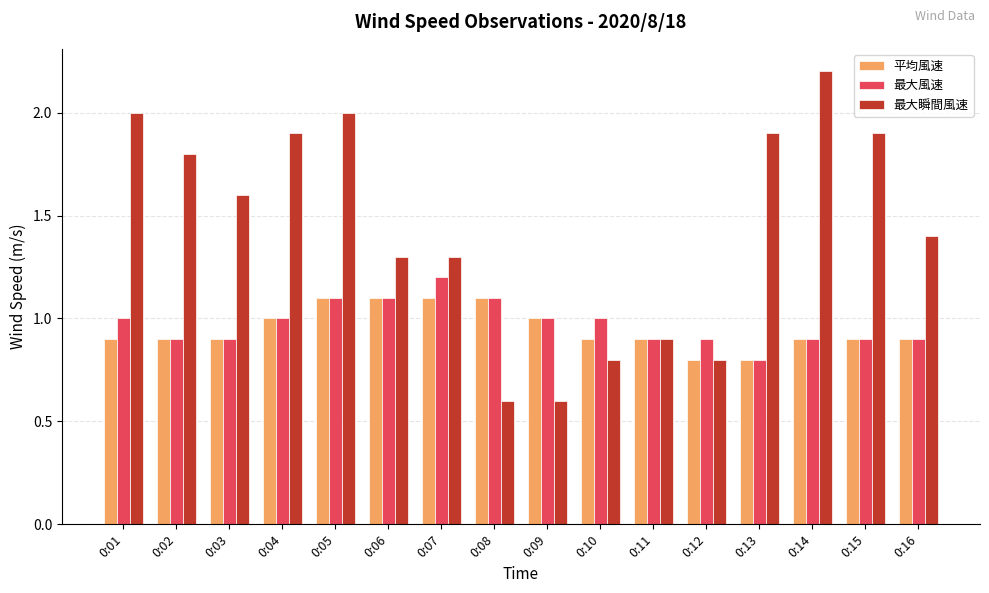

What is the average value of the 最大風速 series?

1.0